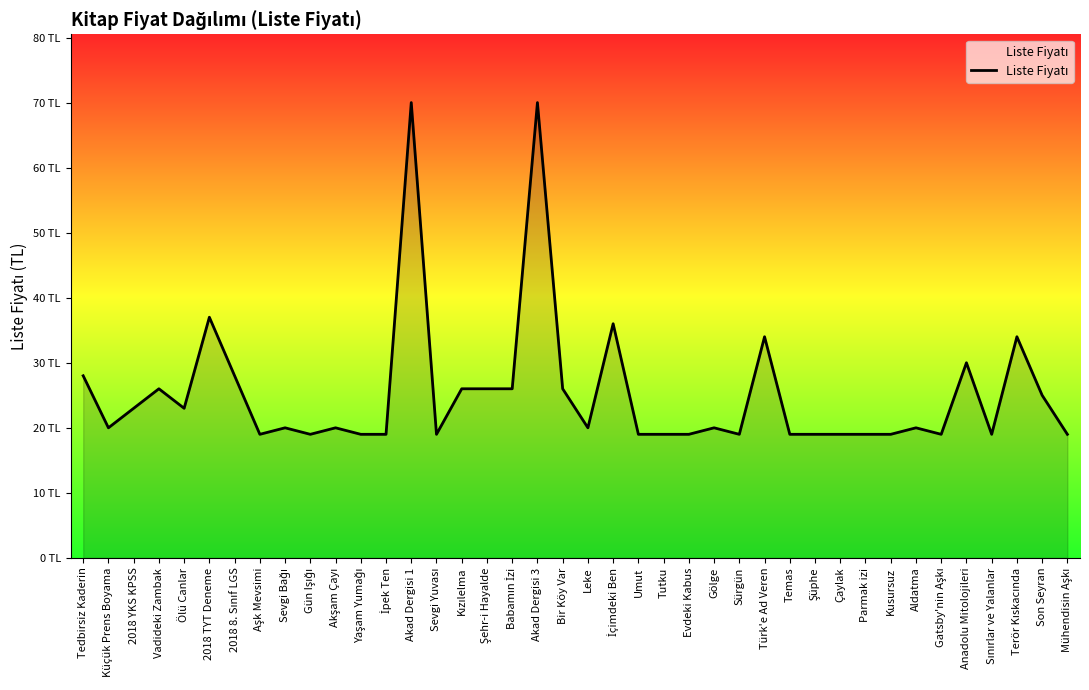

What is the approximate value at Aldatma?

20